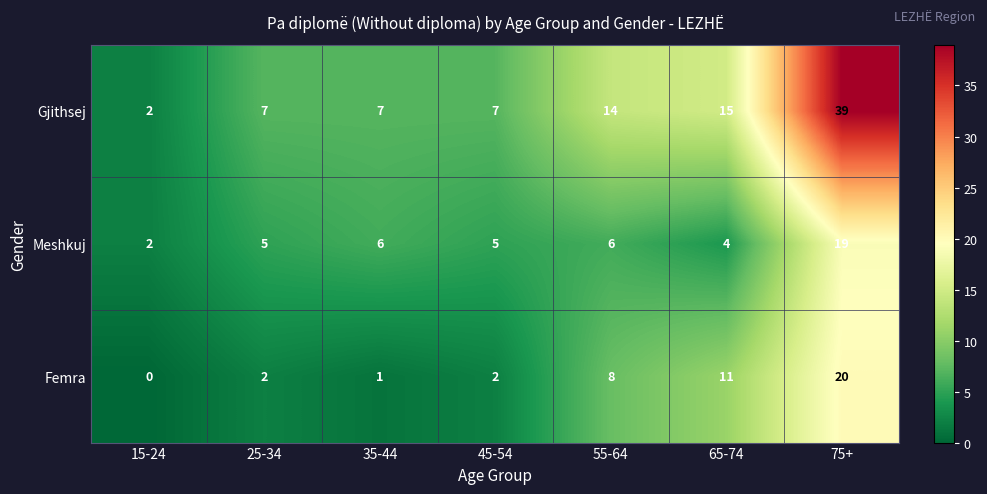

Reading left to right, list all the values displayed in this chart.

Gjithsej: 2	7	7	7	14	15	39
Meshkuj: 2	5	6	5	6	4	19
Femra: 0	2	1	2	8	11	20